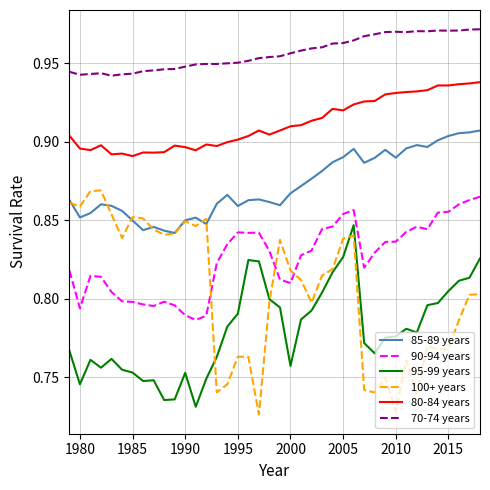

True or false: 95-99 years and 80-84 years intersect in this chart.

False